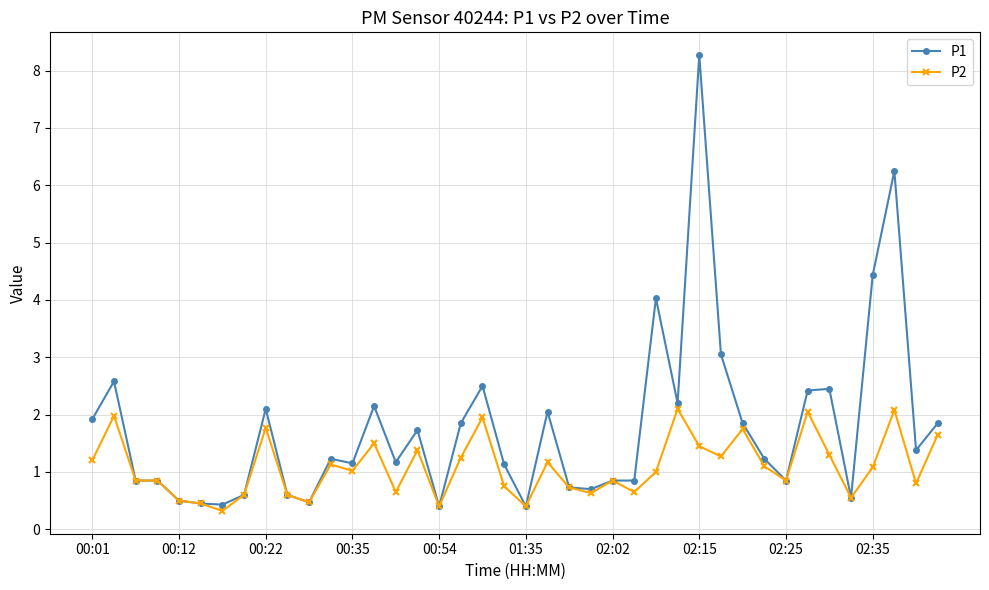

True or false: P1 has more than 0 points higher than both neighbors.

True